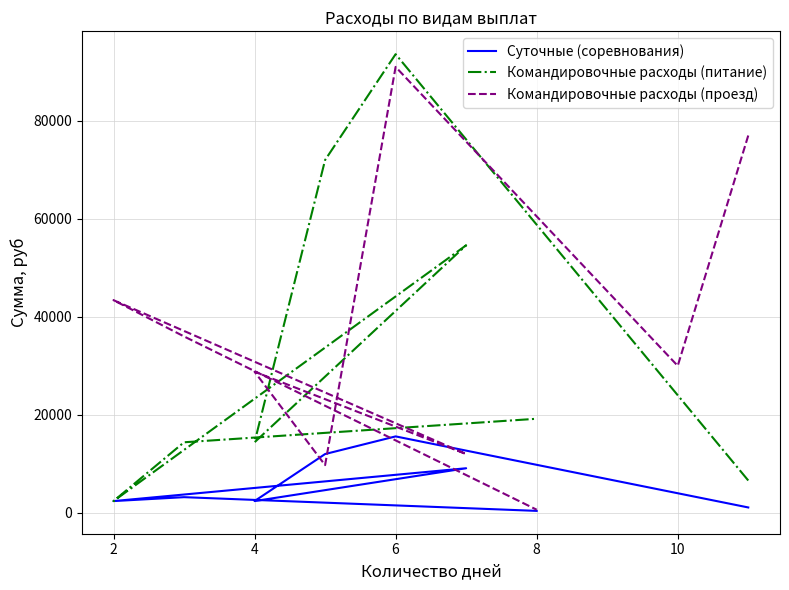

At how many categories does at least one series exceed 59320?

3